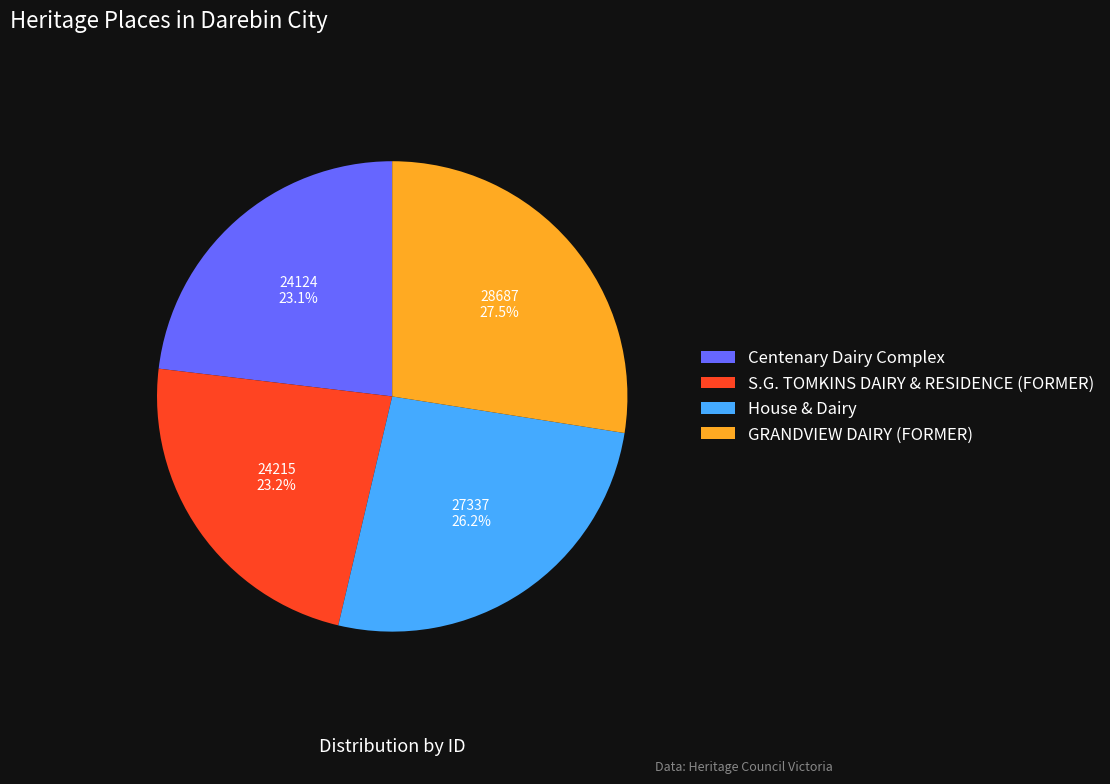

What percentage is the House & Dairy slice, to the nearest percent?

26%